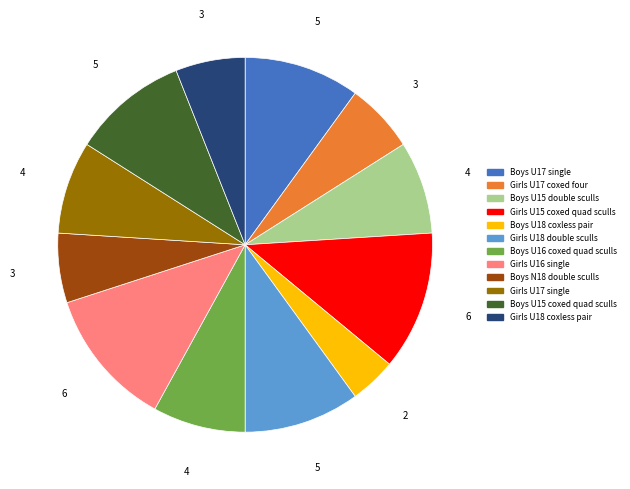

Which has a higher value, Boys U17 single or Girls U16 single?

Girls U16 single